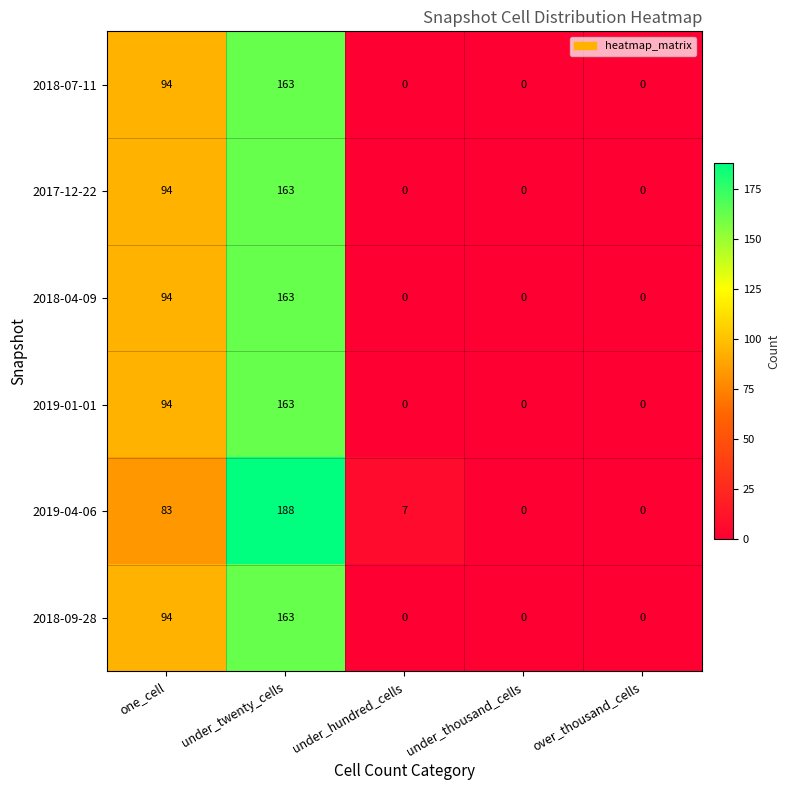

At which label is 2019-04-06 closest to 94?

one_cell